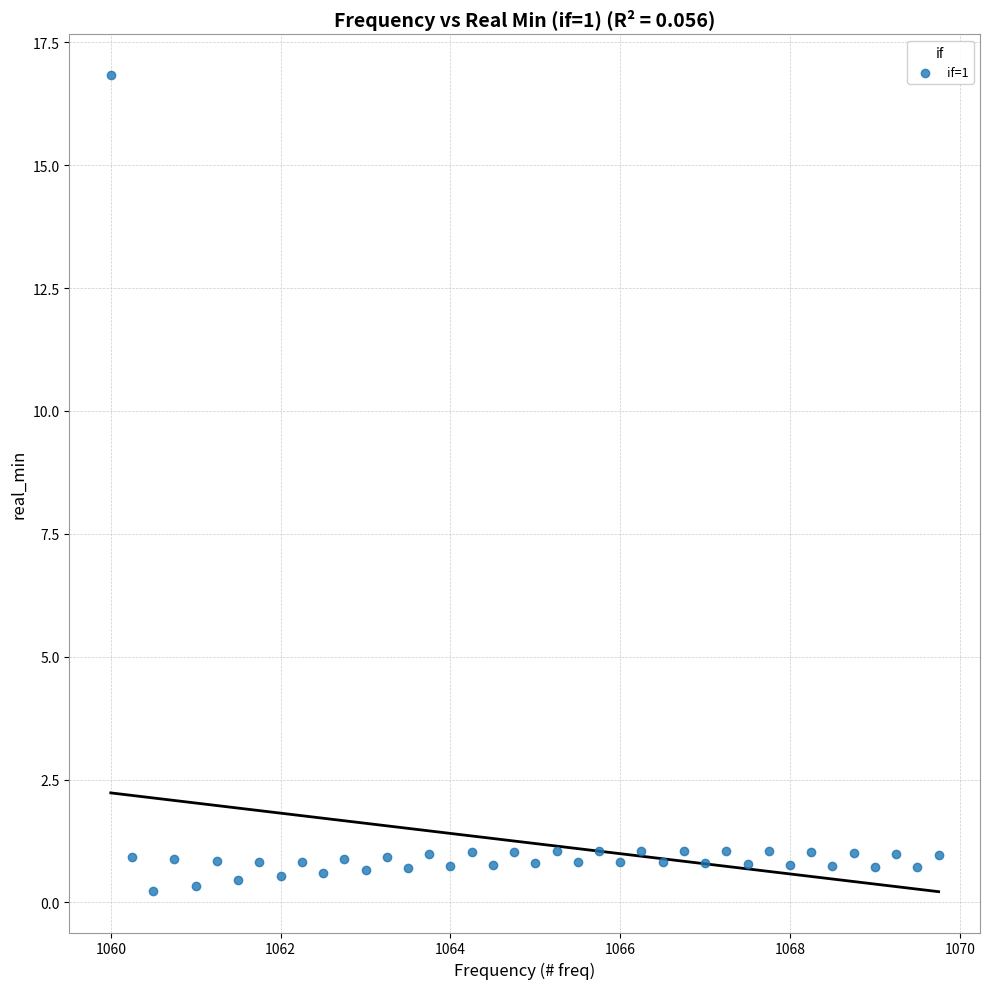

What is the range of X values (max minus min)?

9.8